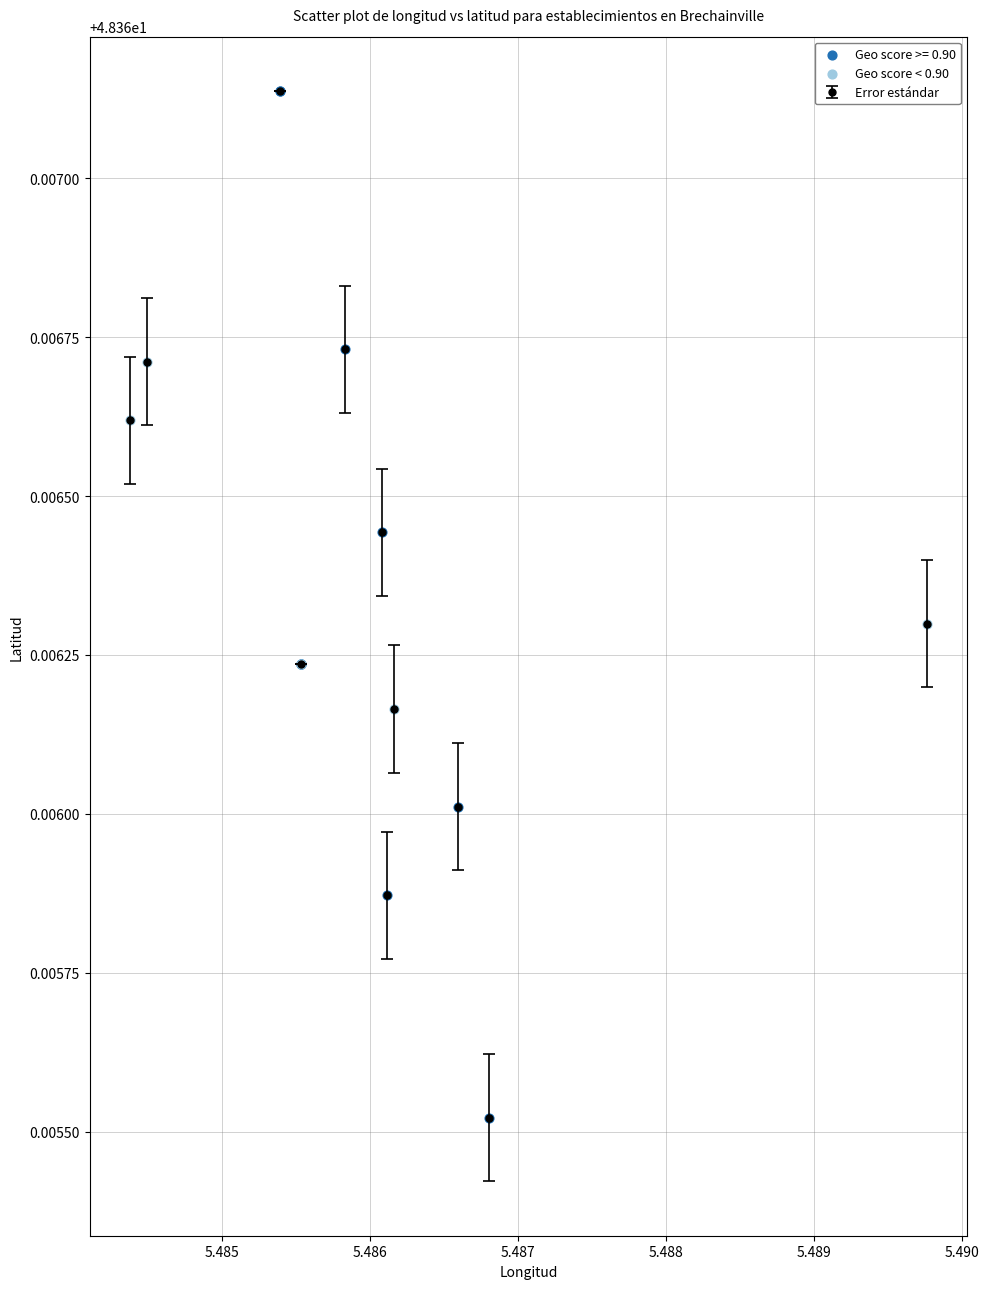

True or false: there are more than 2 points higher than both neighbors.

True